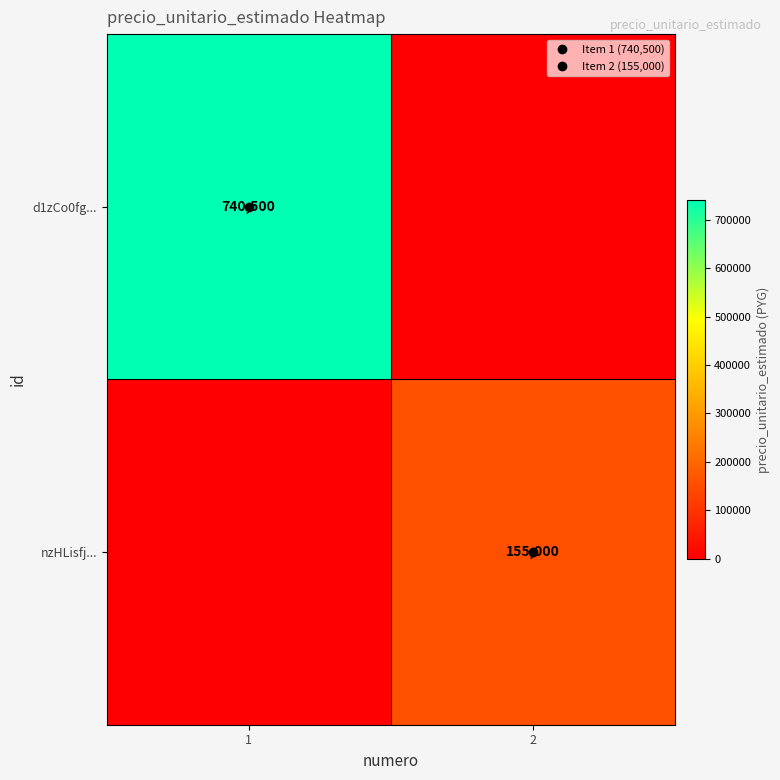

Is it true that nzHLisfj... equals 155000 at 2?

True